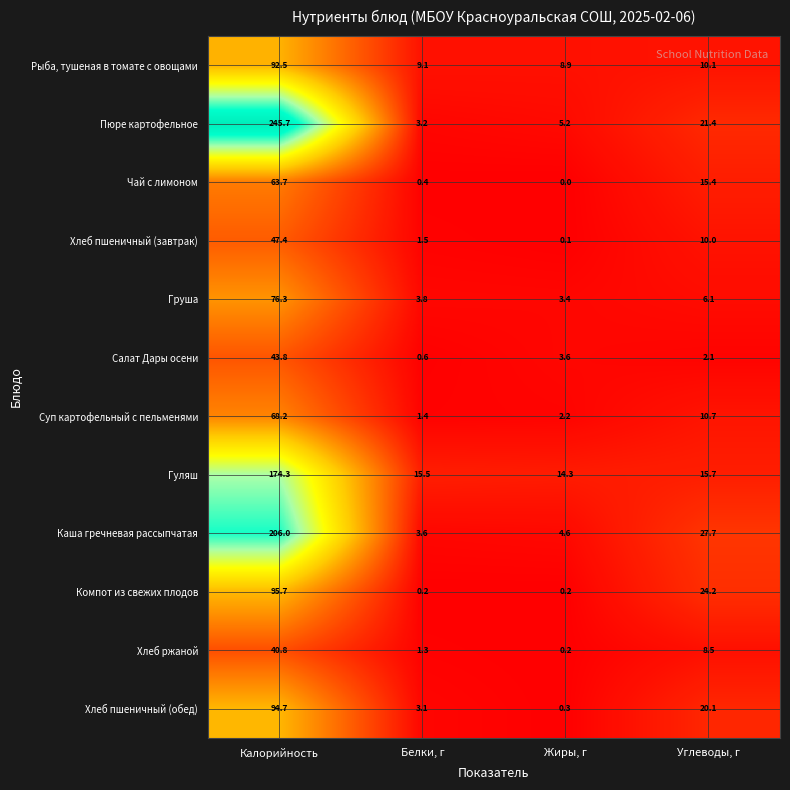

What is the total value across all series at Жиры, г?

43.0